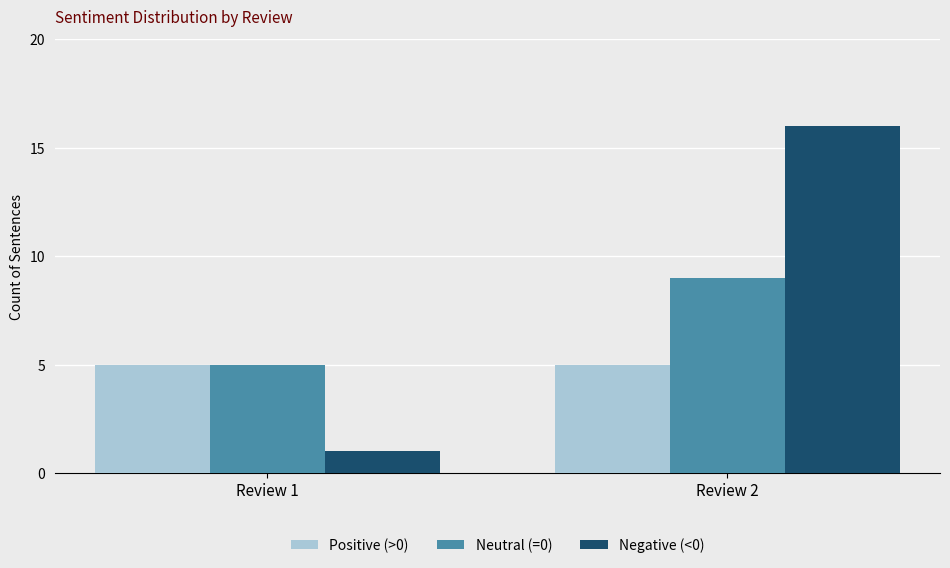

At which category is the sum across all series the highest?

Review 2